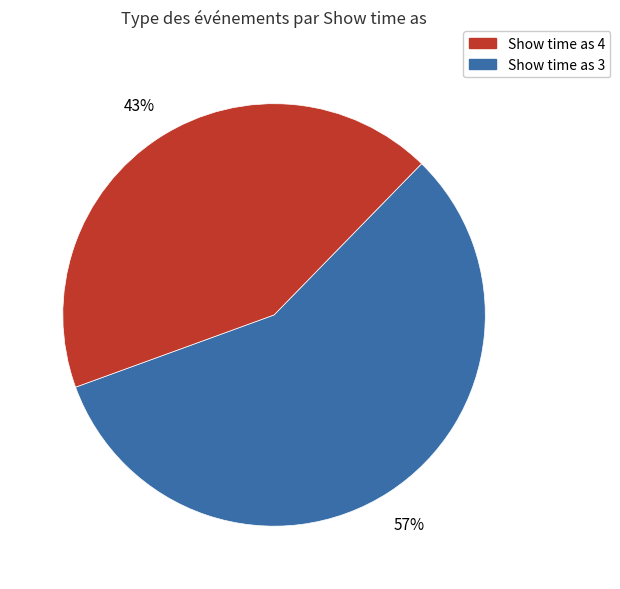

Is there any slice that represents more than half of the pie?

Yes